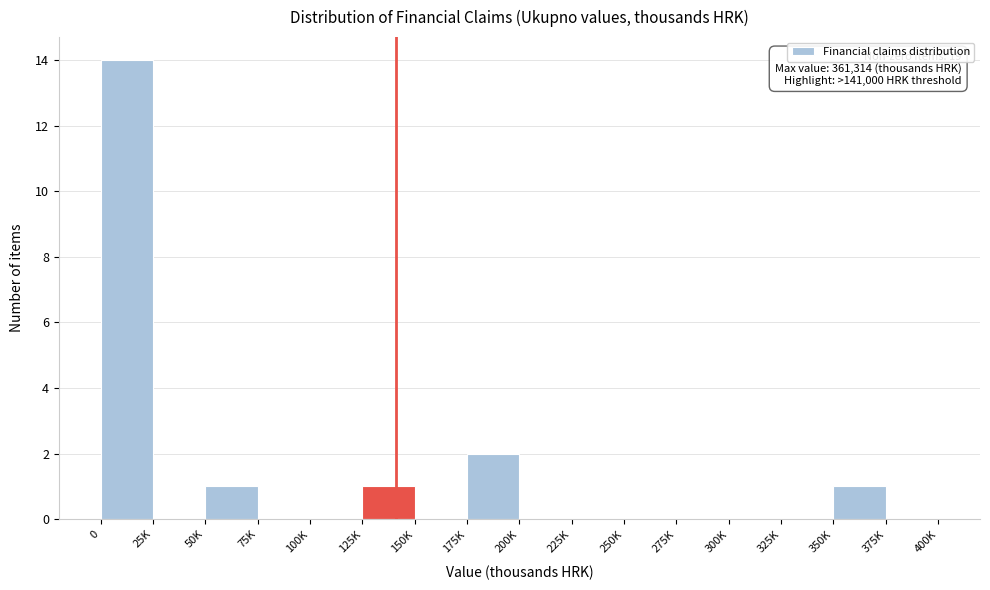

Reading left to right, what are all the values shown in this chart?

0=14	25K=0	50K=1	75K=0	100K=0	125K=1	150K=0	175K=2	200K=0	225K=0	250K=0	275K=0	300K=0	325K=0	350K=1	375K=0